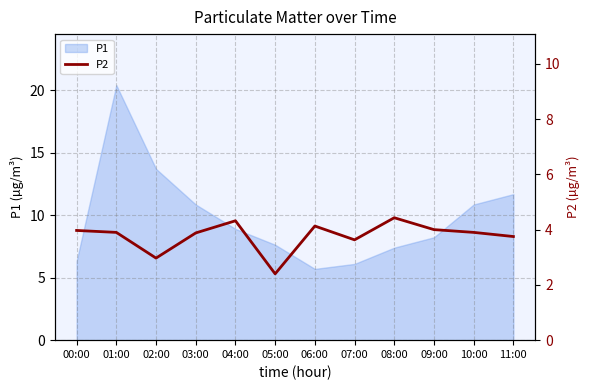

Which label corresponds to the smallest value in the chart?

05:00